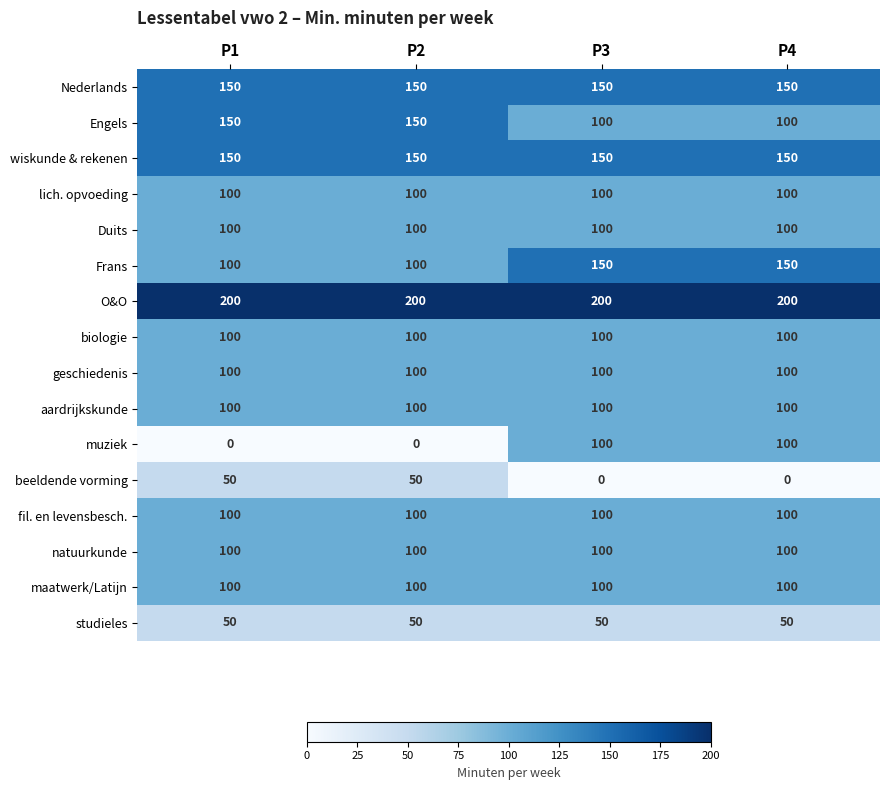

What is the approximate value of biologie at P1?

100